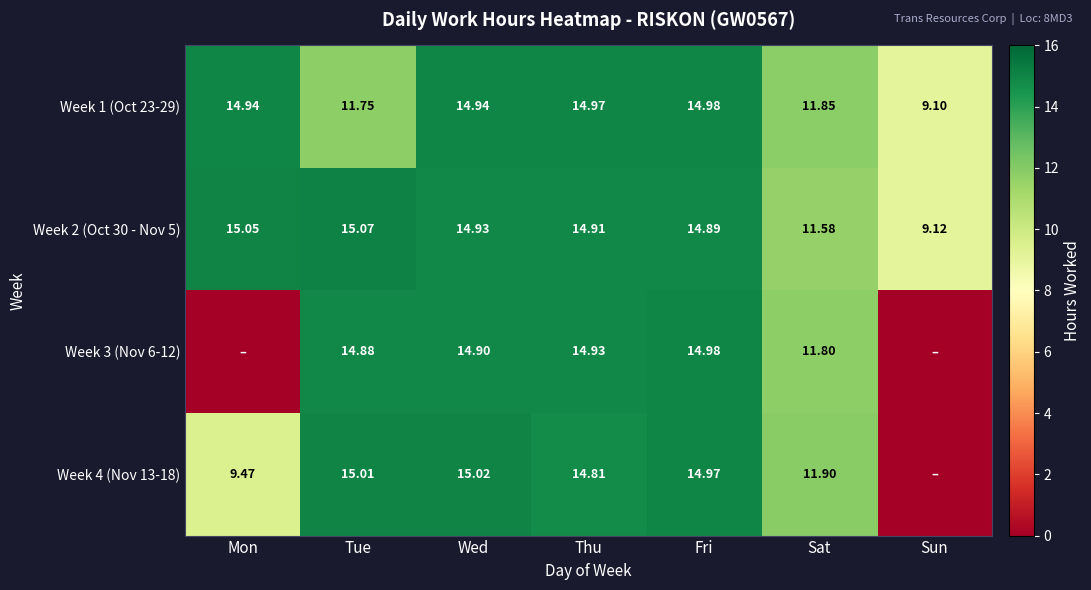

How many distinct data groups are displayed?

4